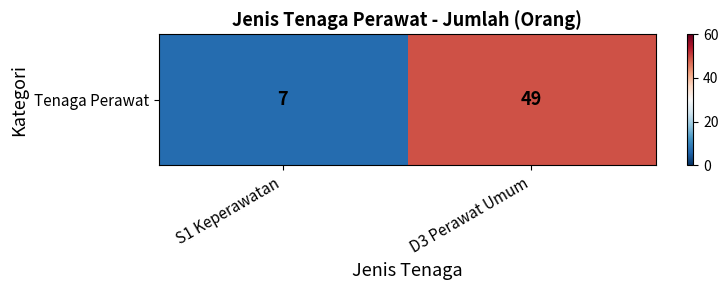

What is the difference between the maximum and minimum values?

42